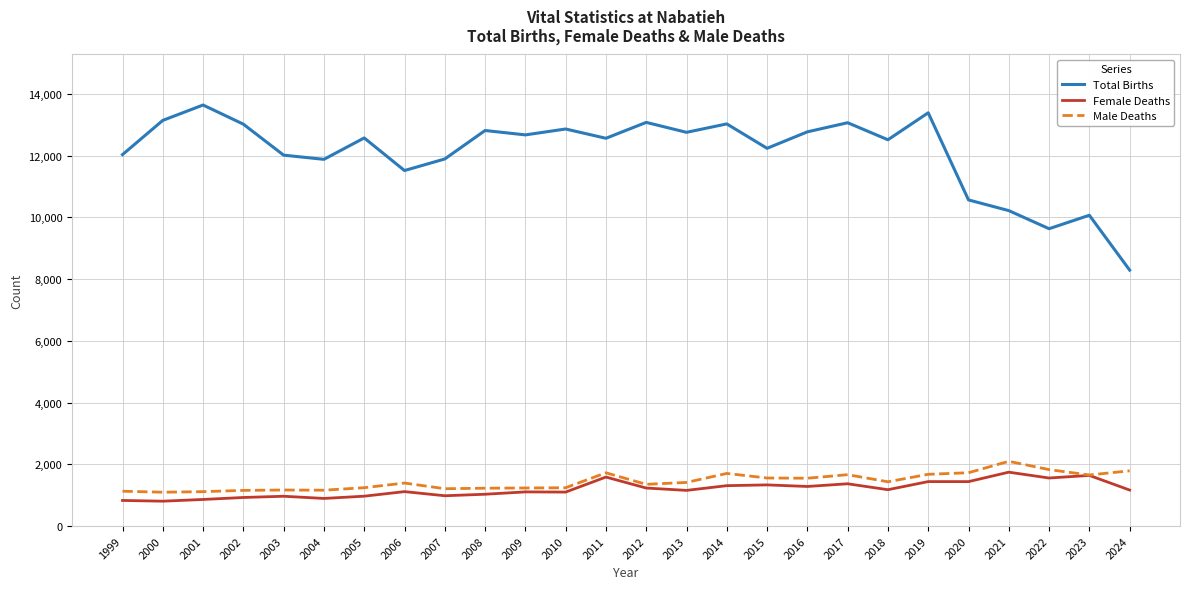

How many interior local valleys does the Total Births series have?

8